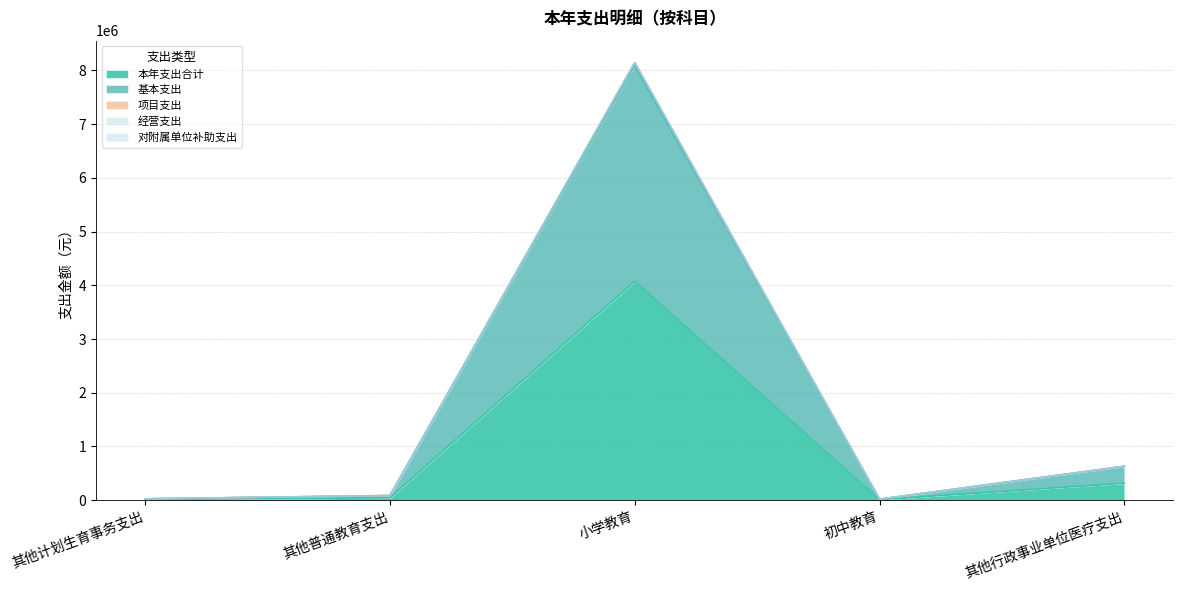

What is the sum of the 本年支出合计 values at 其他计划生育事务支出 and 其他行政事业单位医疗支出?

327426.8